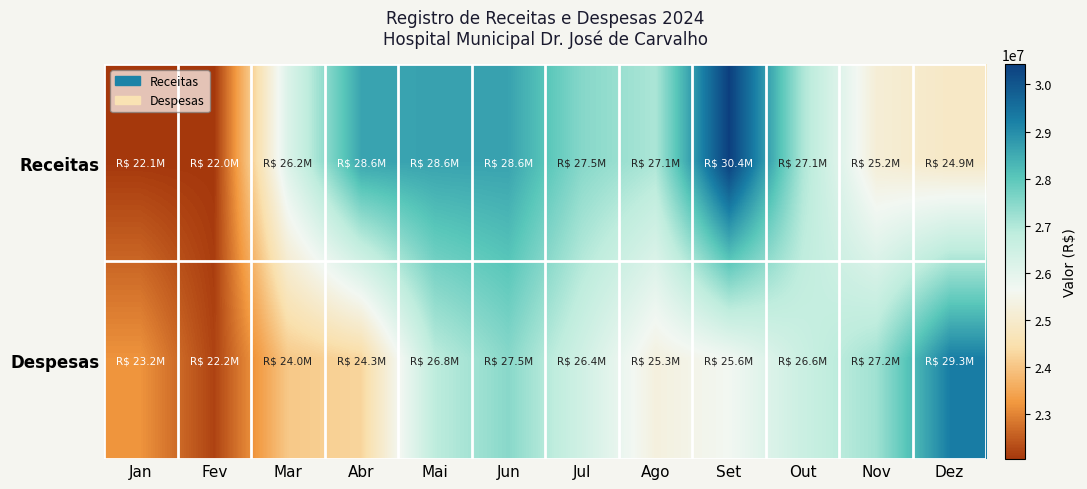

Which series changed the most between Ago and Out?

Despesas